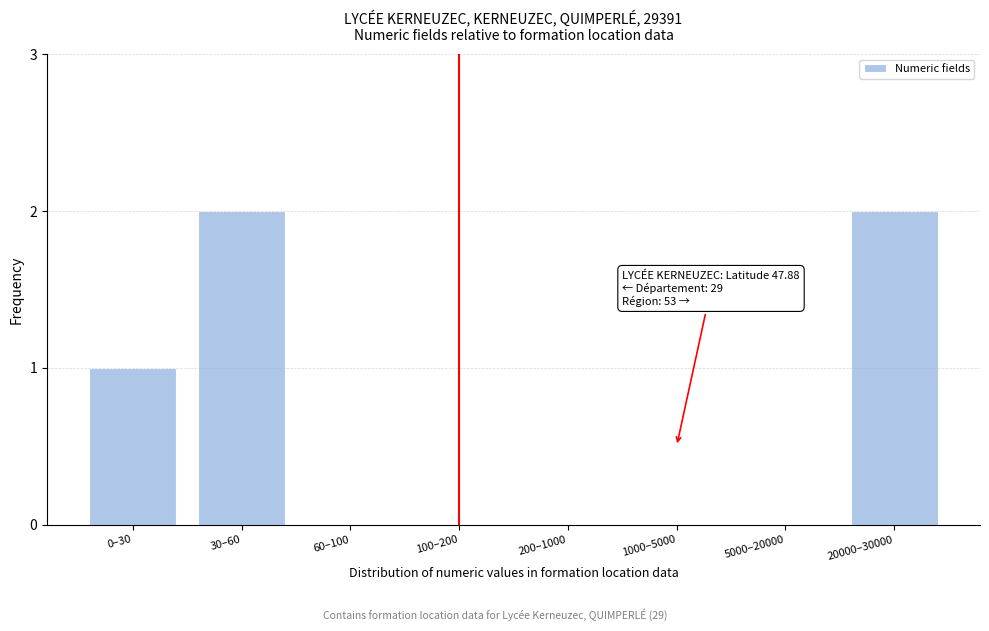

Reading left to right, list all the values displayed in this chart.

0–30=1	30–60=2	60–100=0	100–200=0	200–1000=0	1000–5000=0	5000–20000=0	20000–30000=2